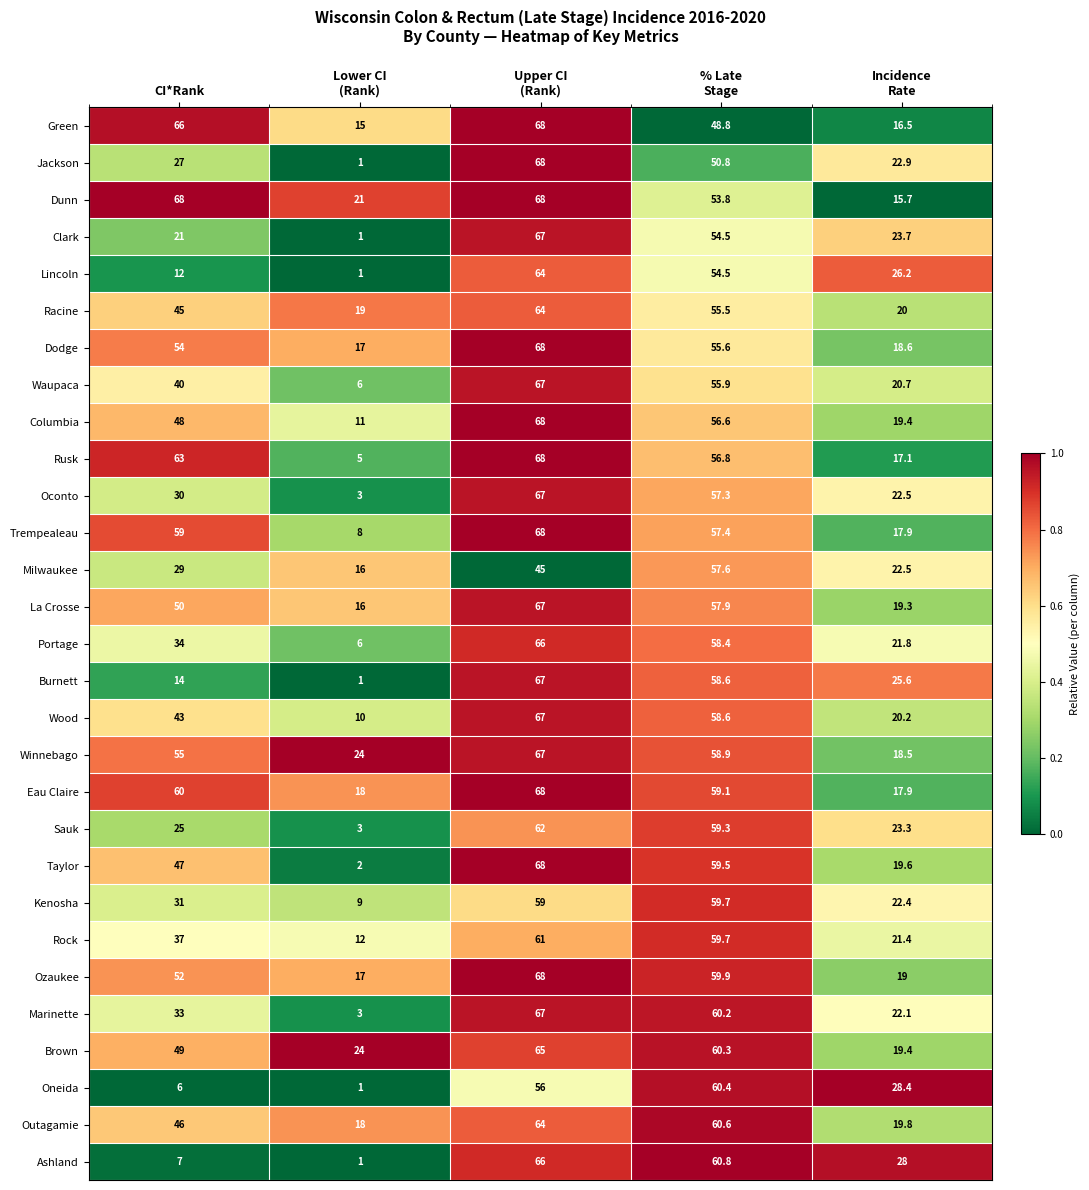

Count the number of categories in the chart.

5